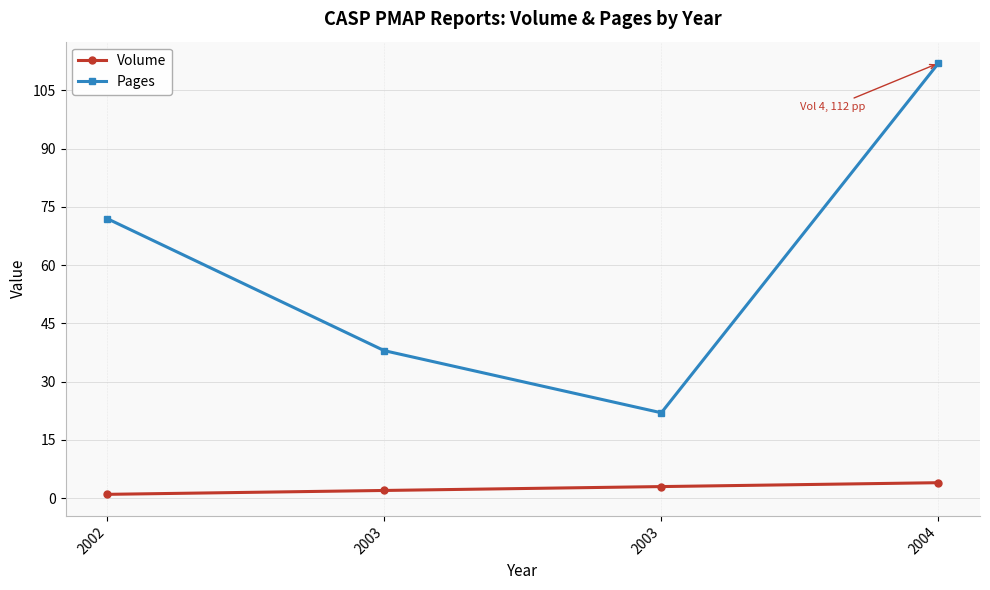

What is the average value of the Volume series?

2